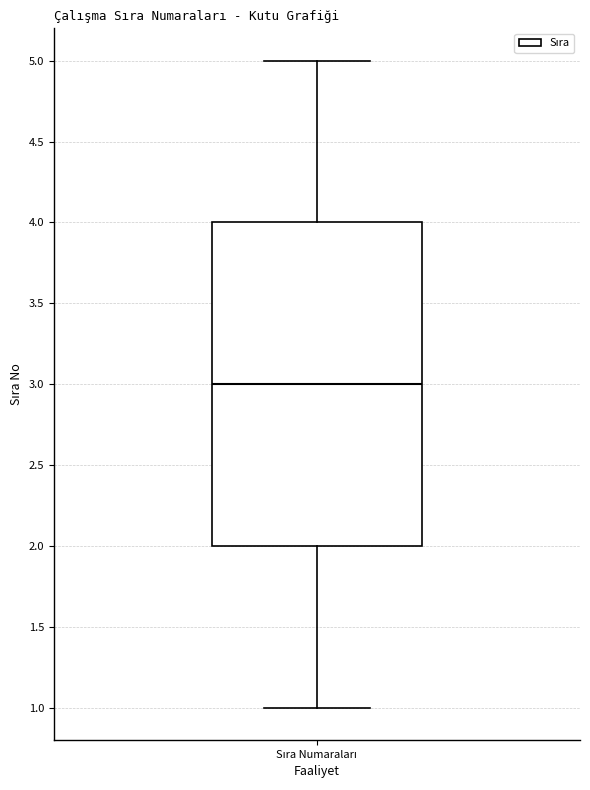

Transcribe this box plot: give where the median line is, the range the box spans, and where the two whiskers end, as read against the y-axis. The values are not printed on the chart, so give them approximately, as read against the axis.

median 3, box 2 to 4, whiskers 1 to 5